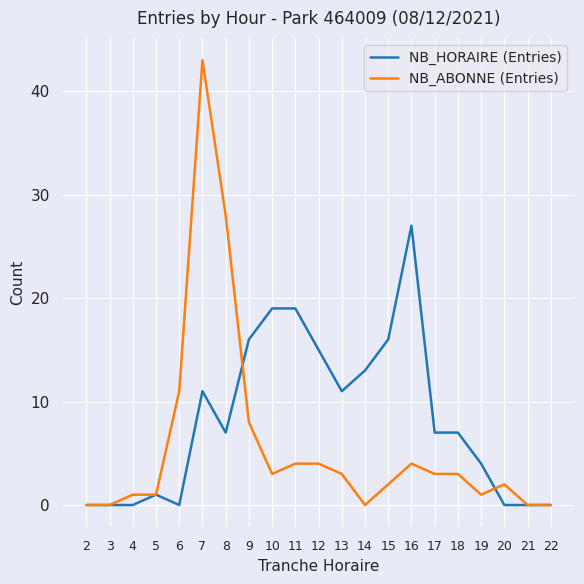

True or false: NB_HORAIRE (Entries) has a value of 17 at 6.

False